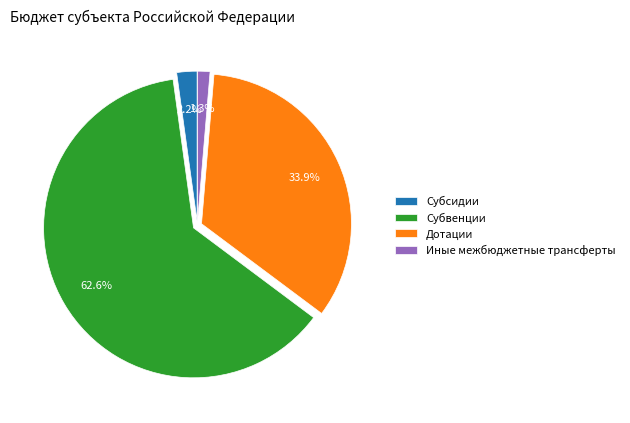

Which has a higher value, Субвенции or Субсидии?

Субвенции